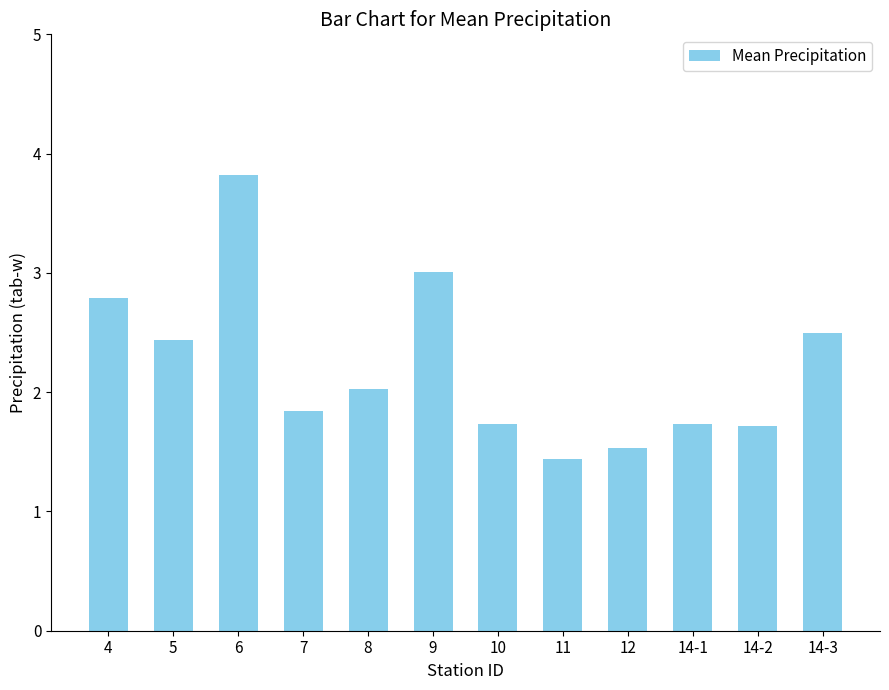

What is the minimum value shown in the chart?

1.4